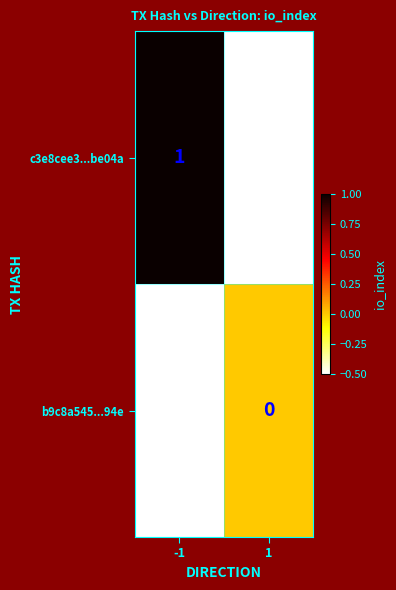

What is the spread (max minus min) of values at 1?

0.5